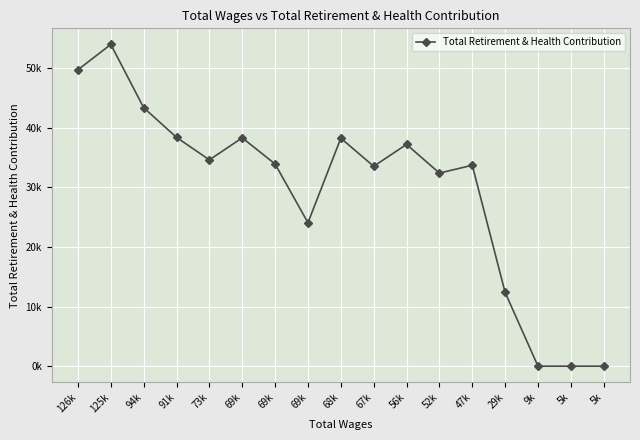

List the labels in order of value, largest first.

125k, 126k, 94k, 91k, 69k, 68k, 56k, 73k, 69k, 47k, 67k, 52k, 69k, 29k, 9k, 5k, 5k